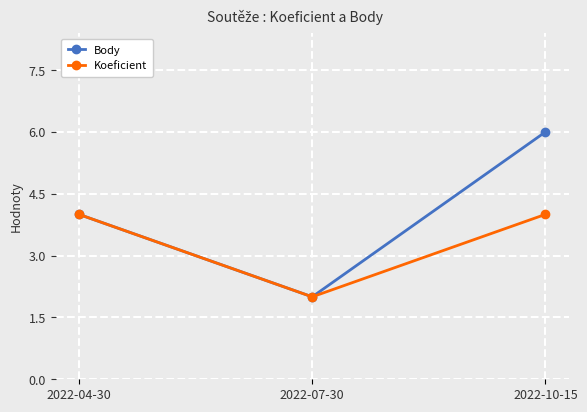

List the labels in order of Body value, smallest first.

2022-07-30, 2022-04-30, 2022-10-15